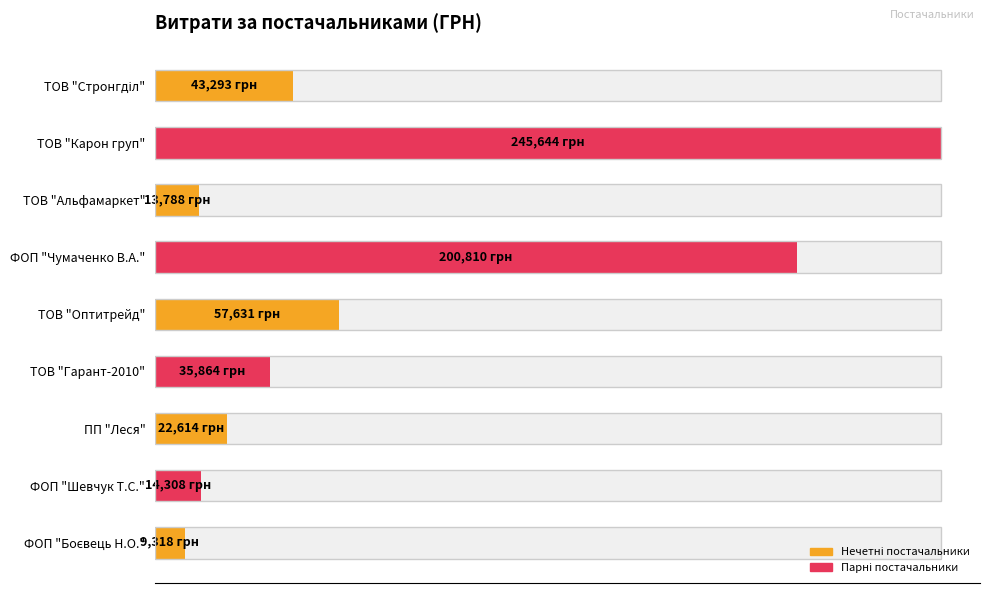

What value does the data have at ФОП "Боєвець Н.О."?

9317.5